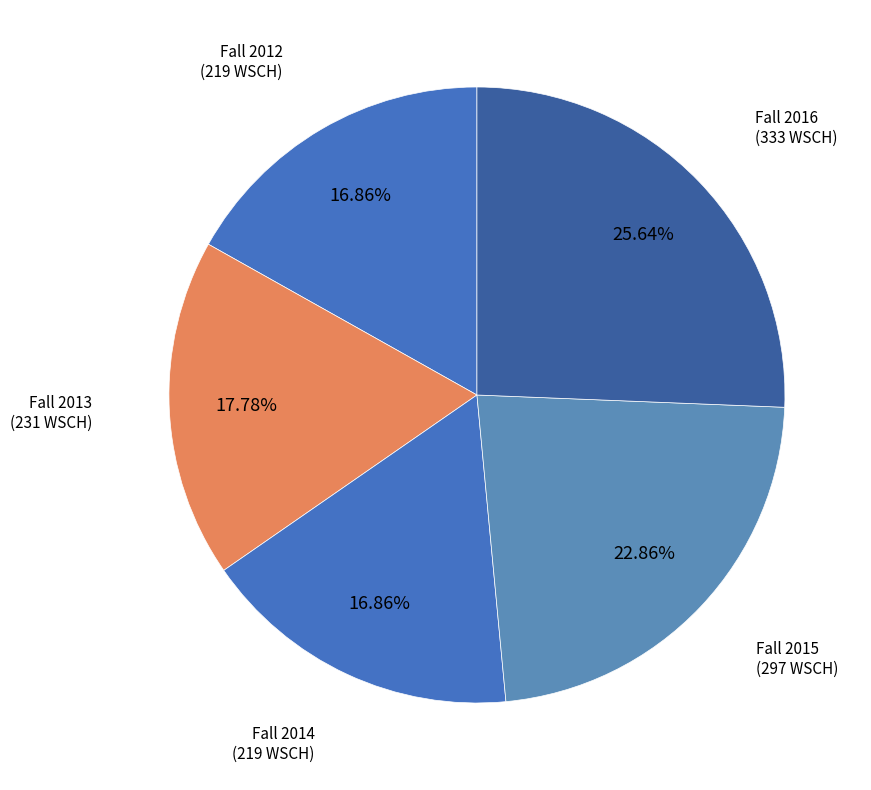

How many slices are in this pie chart?

5